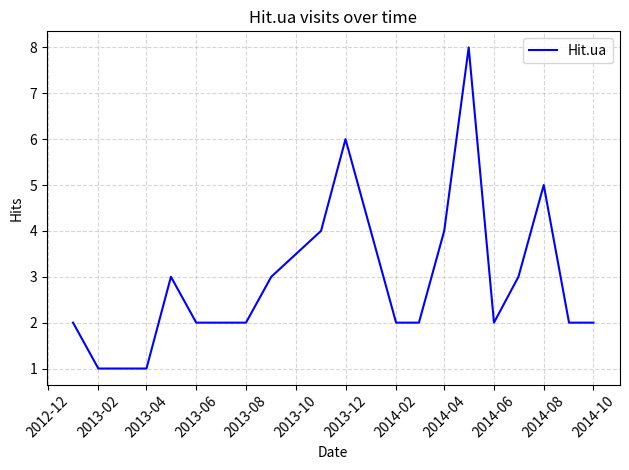

What is the difference between the maximum and minimum values?

7